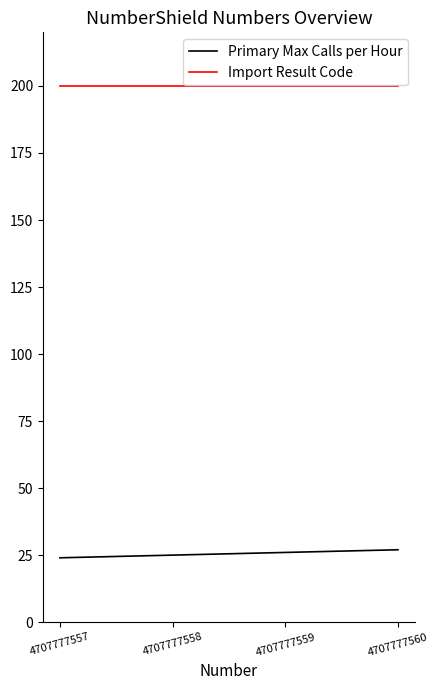

True or false: Import Result Code has more than 1 points higher than both neighbors.

False